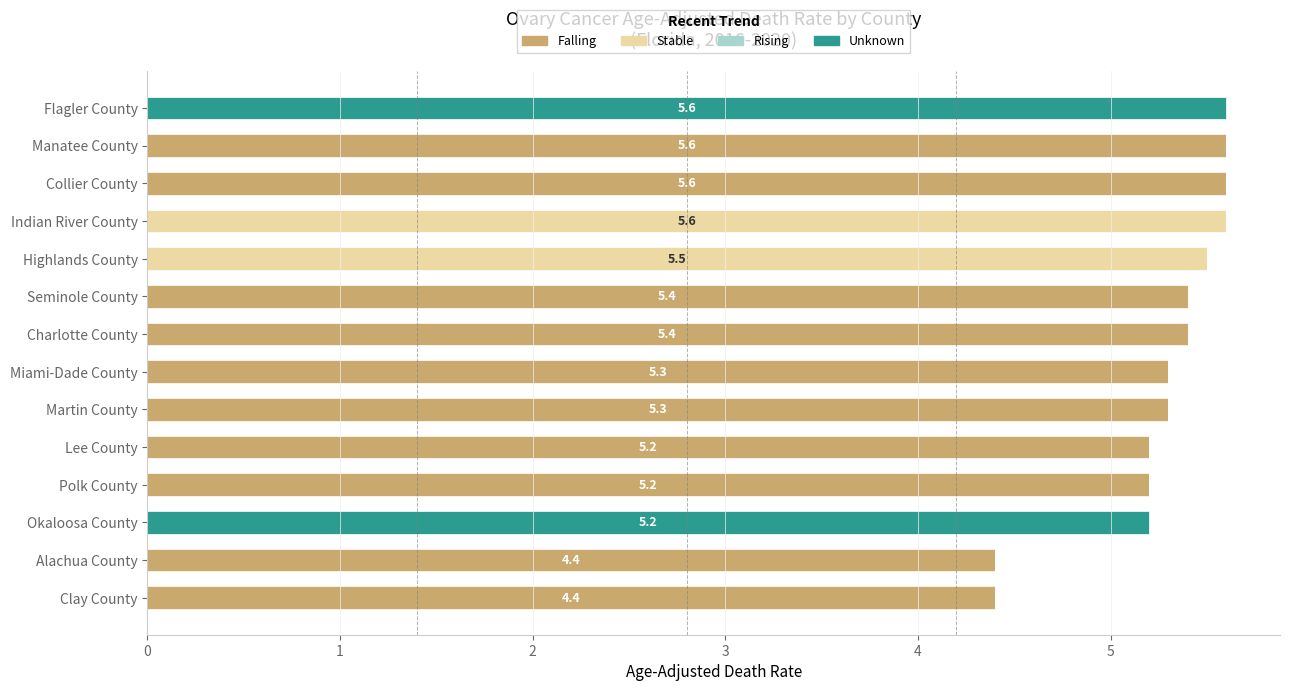

The Falling series shows 2.0 at Clay County. True or false?

False